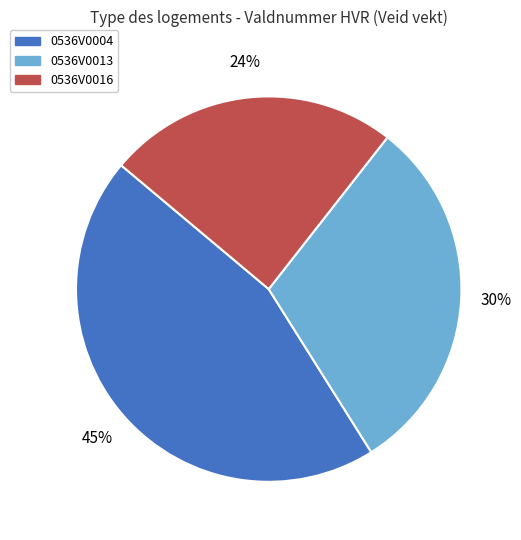

Count the number of slices in the pie.

3